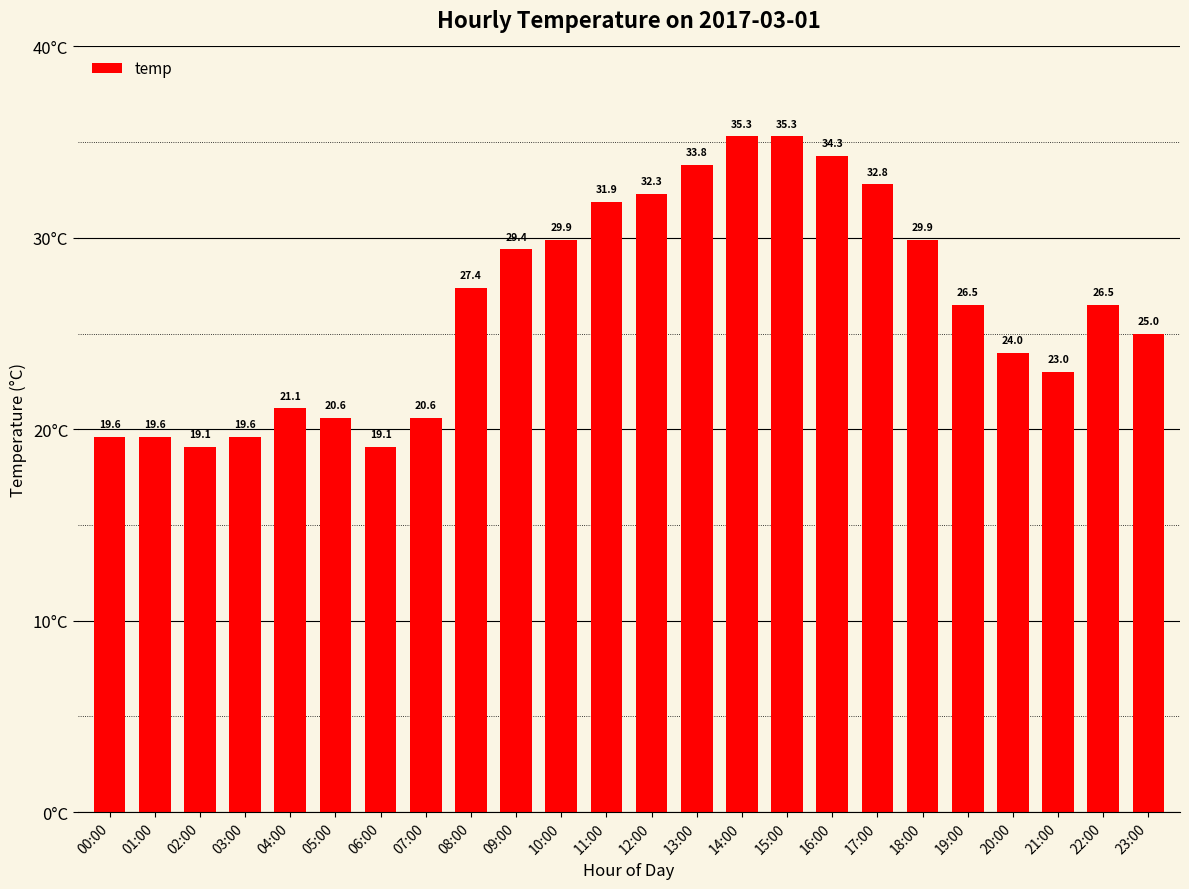

What is the minimum value shown in the chart?

19.1